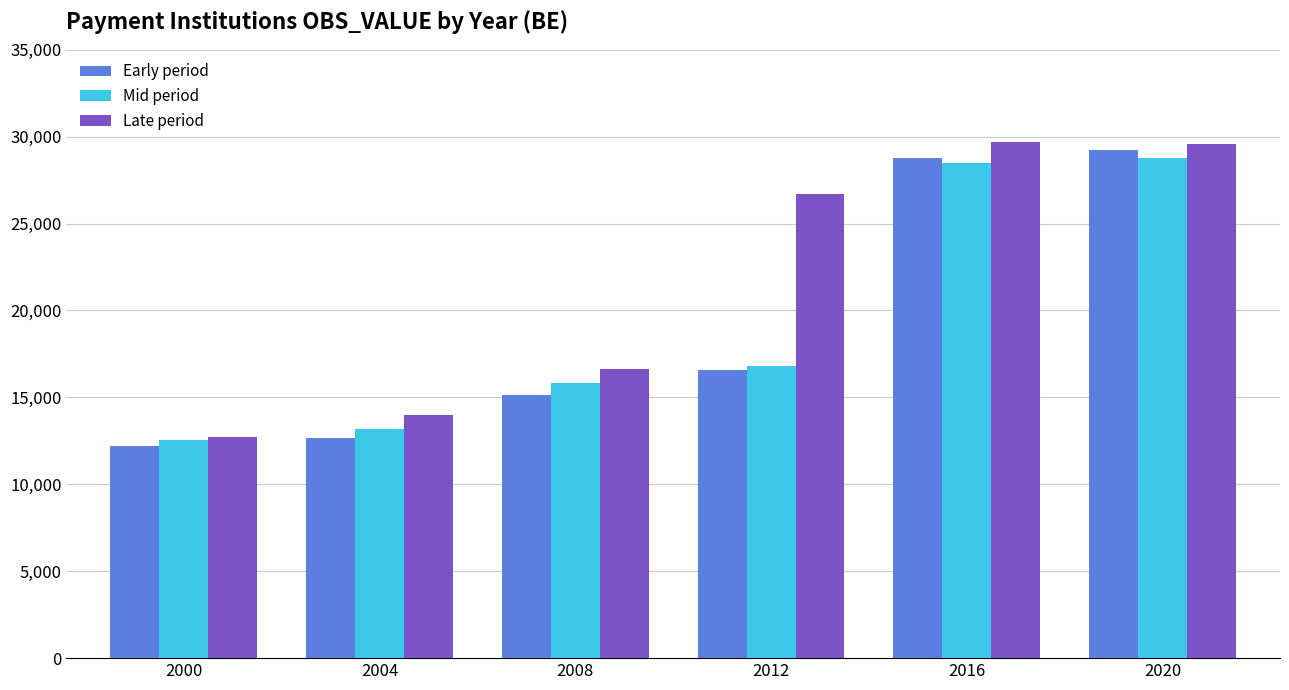

What is the value of the Early period bar at the 4th from the left?

16551.3